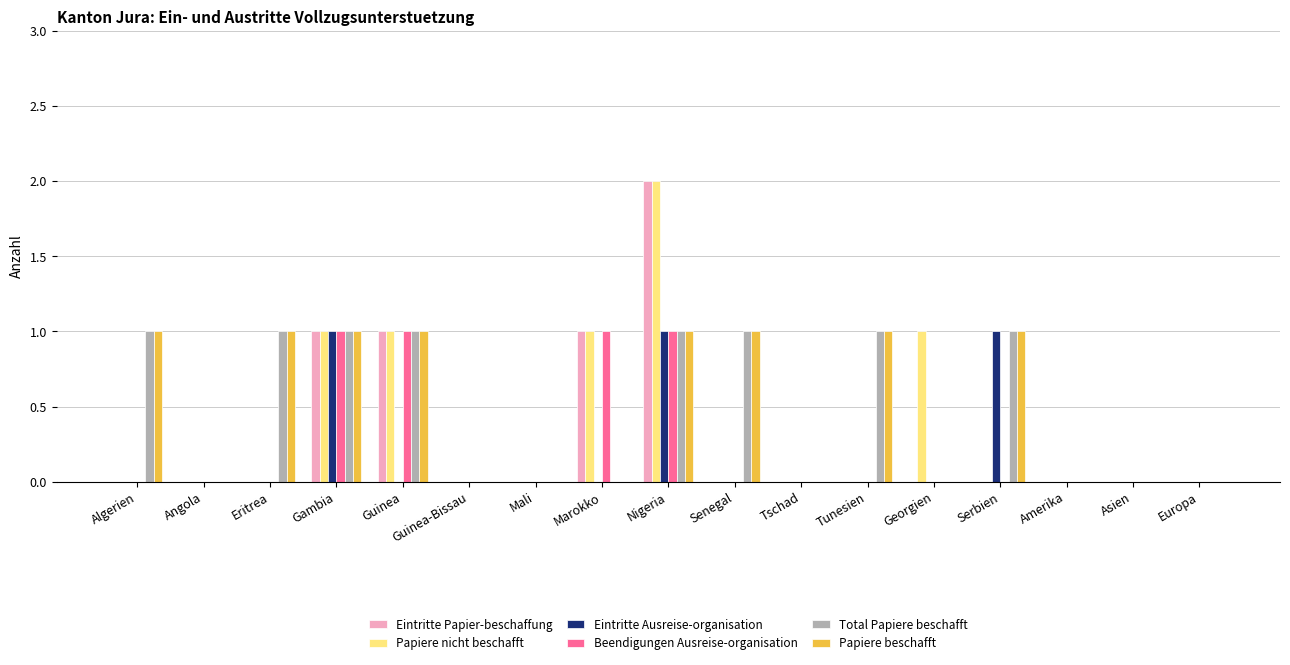

What is the spread (max minus min) of values at Algerien?

1